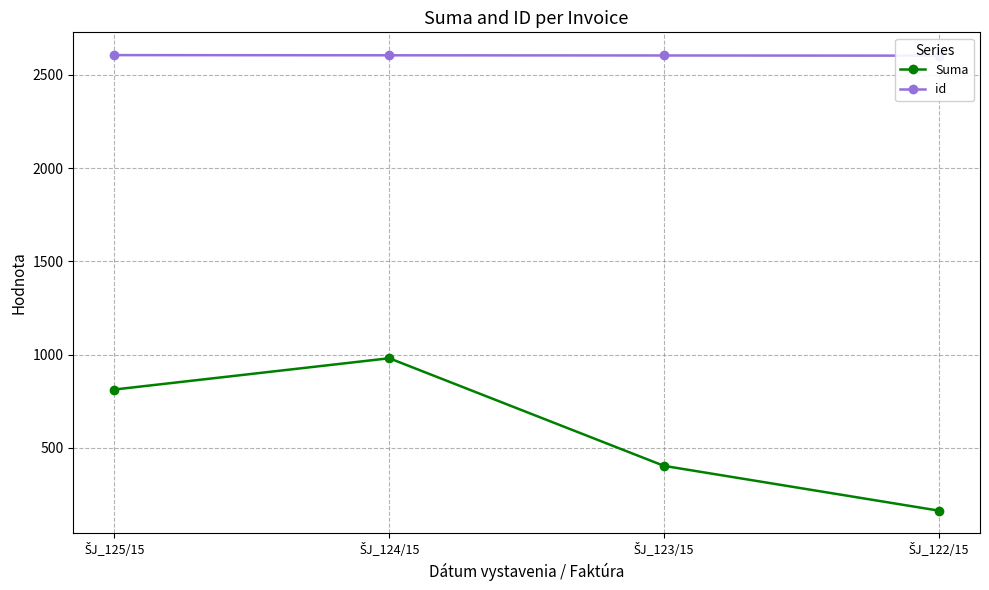

What is the maximum value shown in the chart?

2606.0